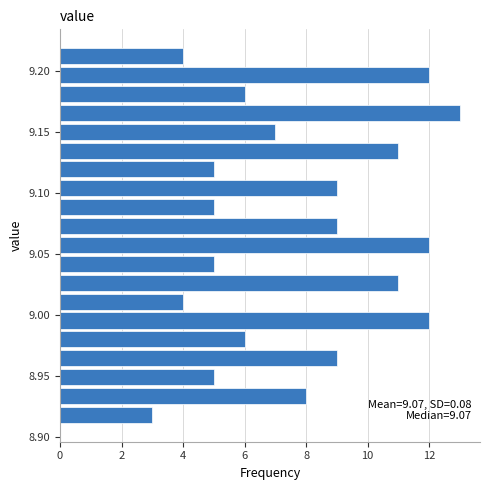

Around what value on the y-axis is the longest bar? Give the approximate position of its centre, as read against the axis.

9.165